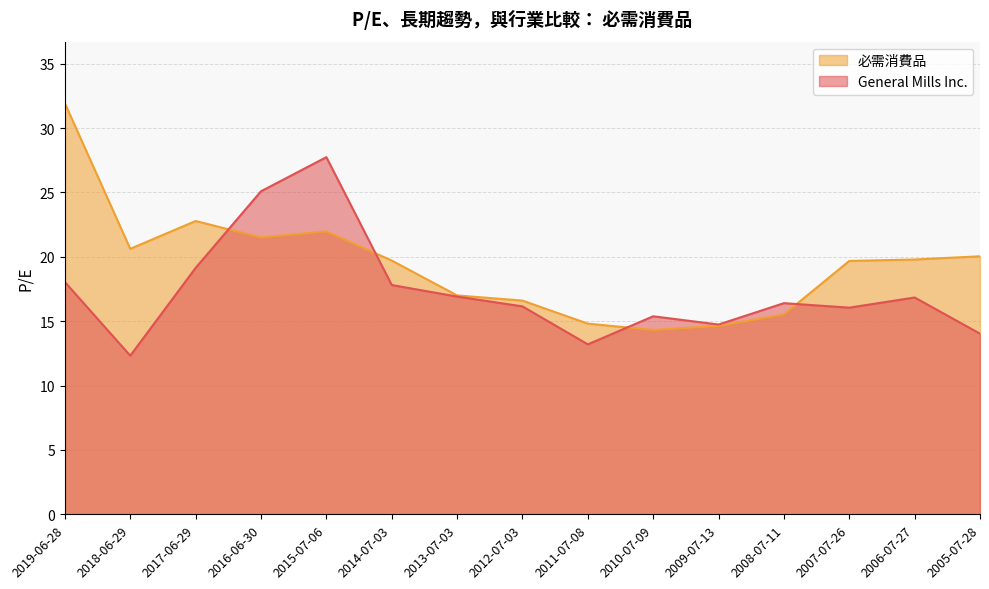

At which label is 必需消費品 closest to 23?

2017-06-29